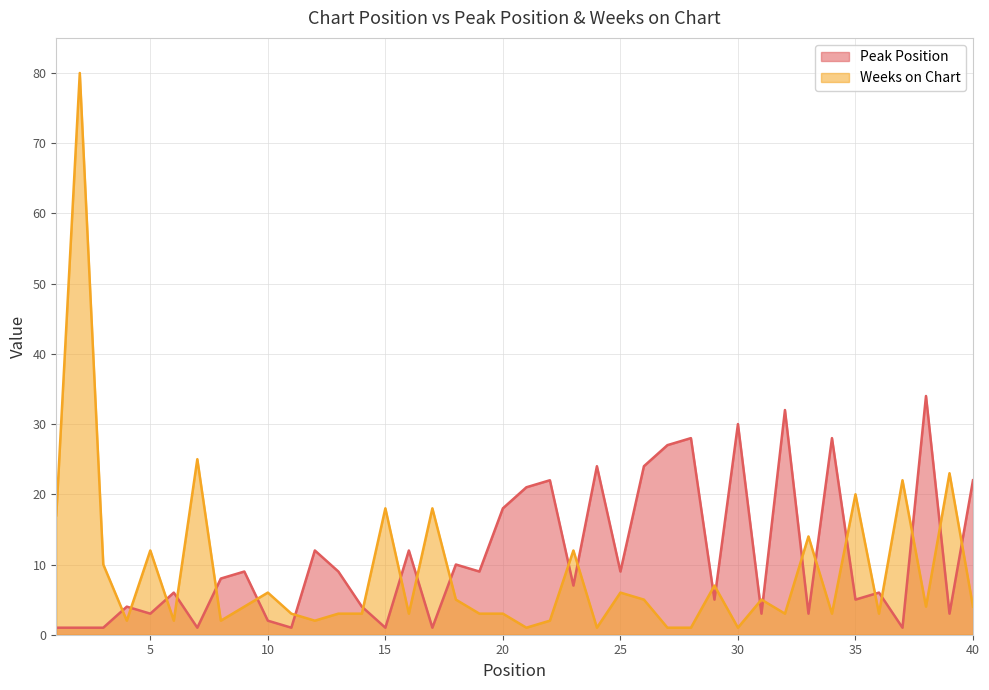

Is the value of Weeks on Chart at 31 greater than the value of Peak Position at 13?

No